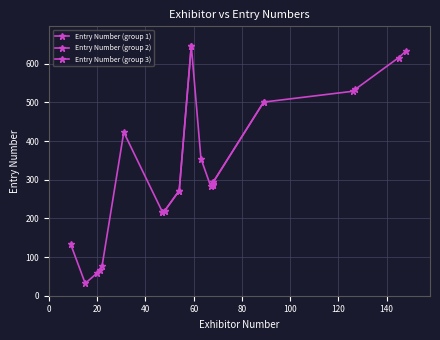

What is the maximum value for Exhibitor Number?

148